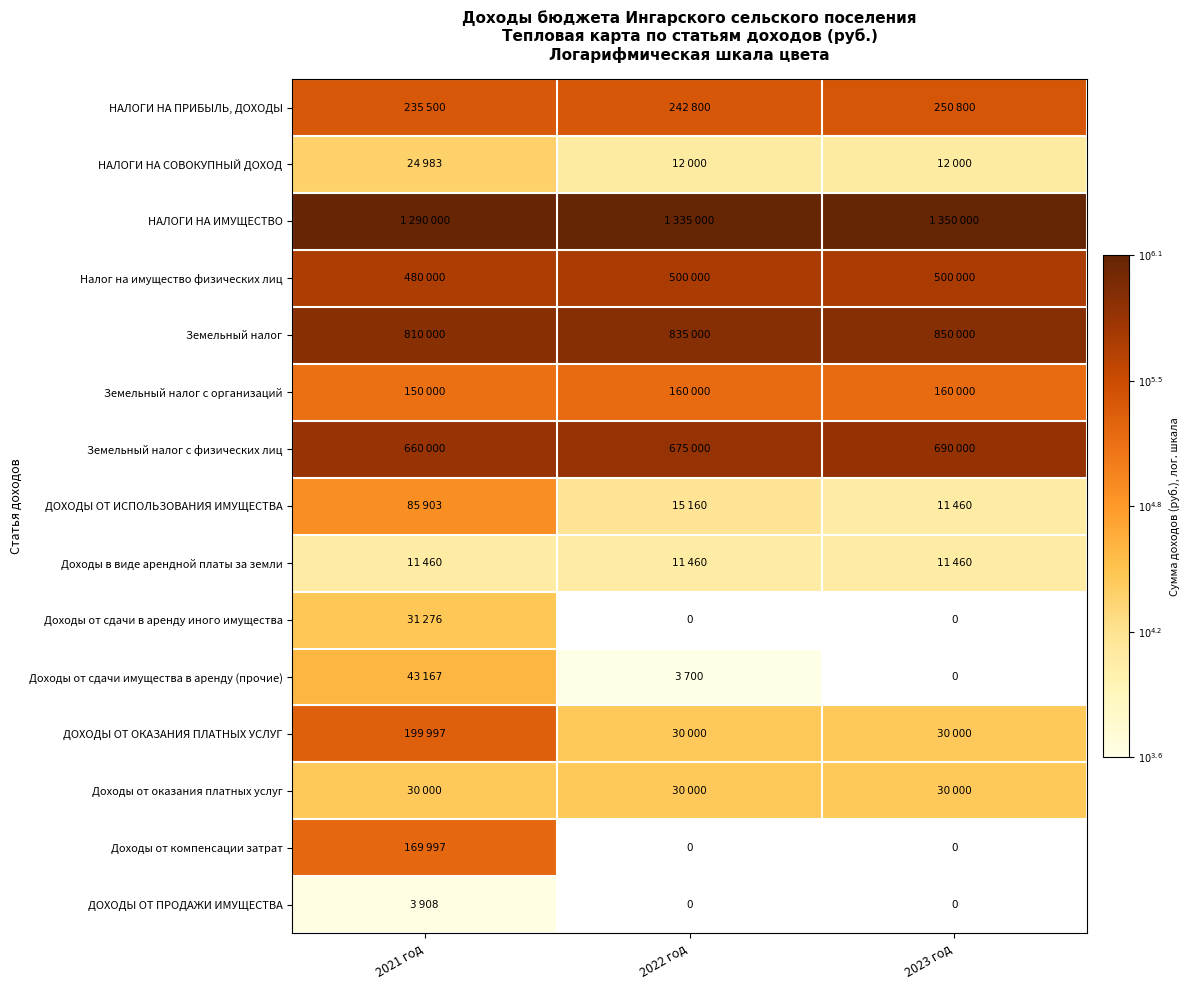

How many categories are shown in the chart?

3